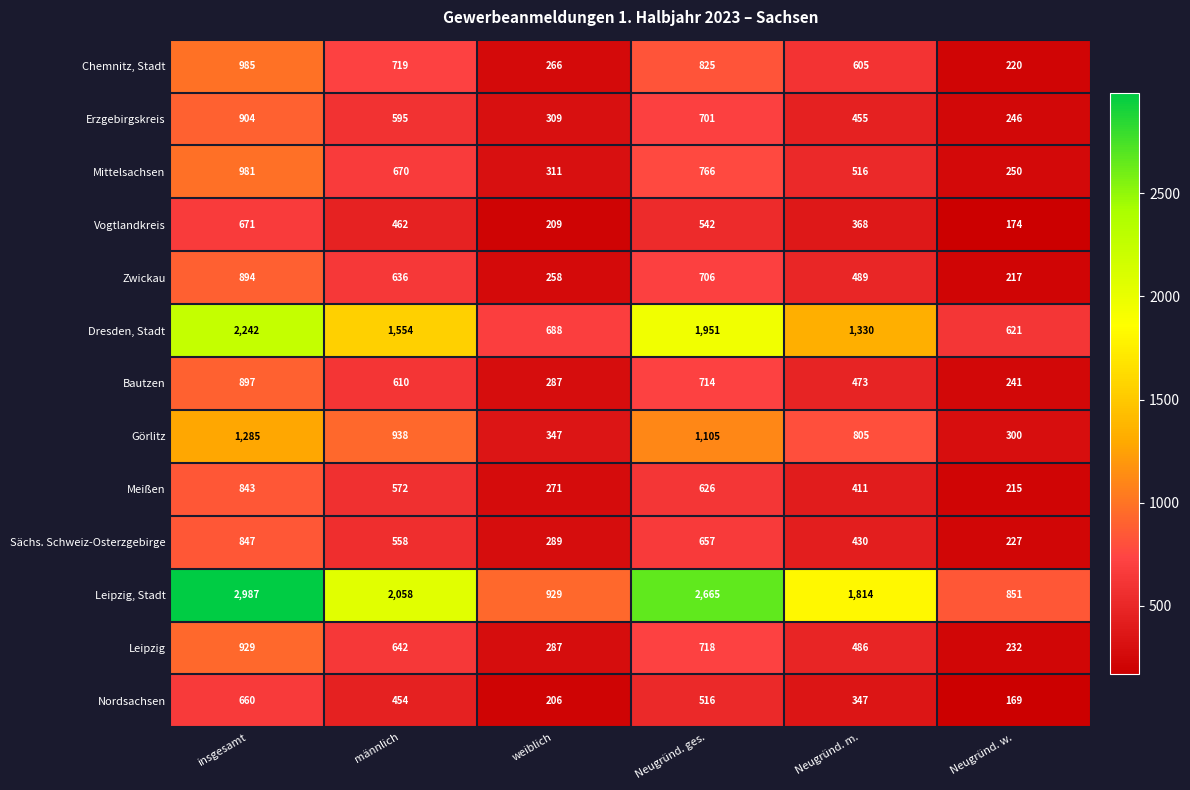

At männlich, list the series in order from smallest to largest.

Nordsachsen, Vogtlandkreis, Sächs. Schweiz-Osterzgebirge, Meißen, Erzgebirgskreis, Bautzen, Zwickau, Leipzig, Mittelsachsen, Chemnitz, Stadt, Görlitz, Dresden, Stadt, Leipzig, Stadt